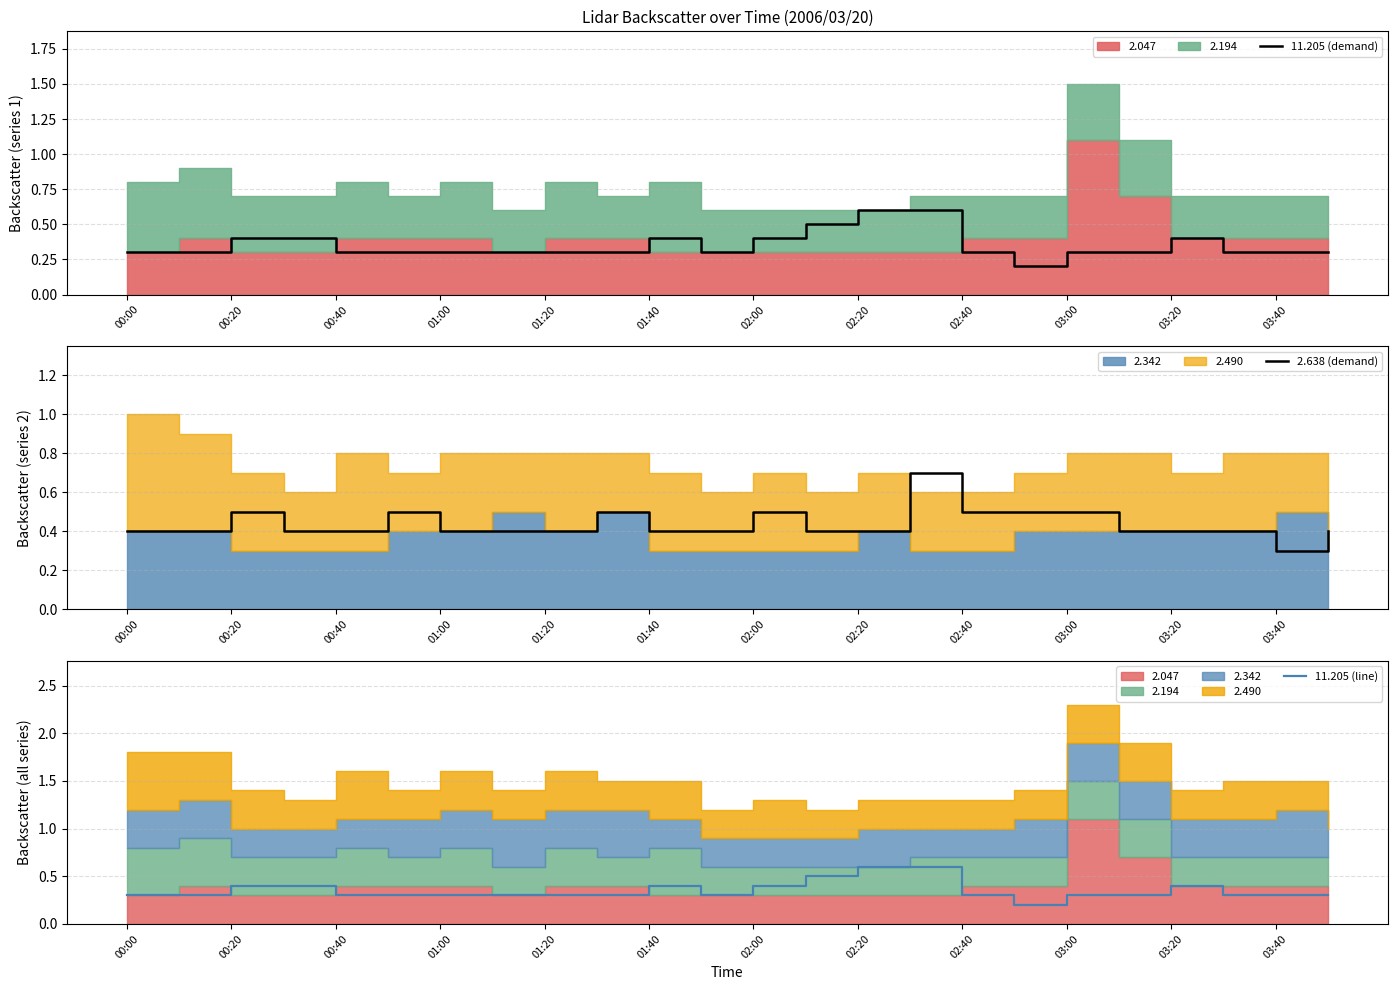

Which series has the widest spread of values?

11.205 (demand)